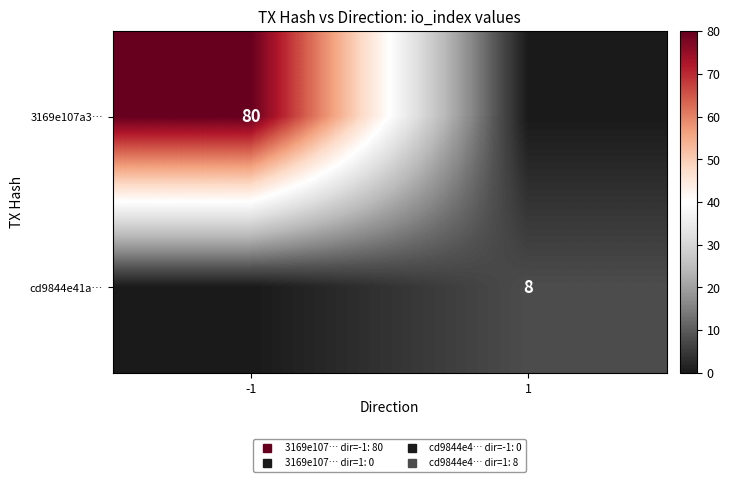

What is the difference between the highest and lowest values at 1?

8